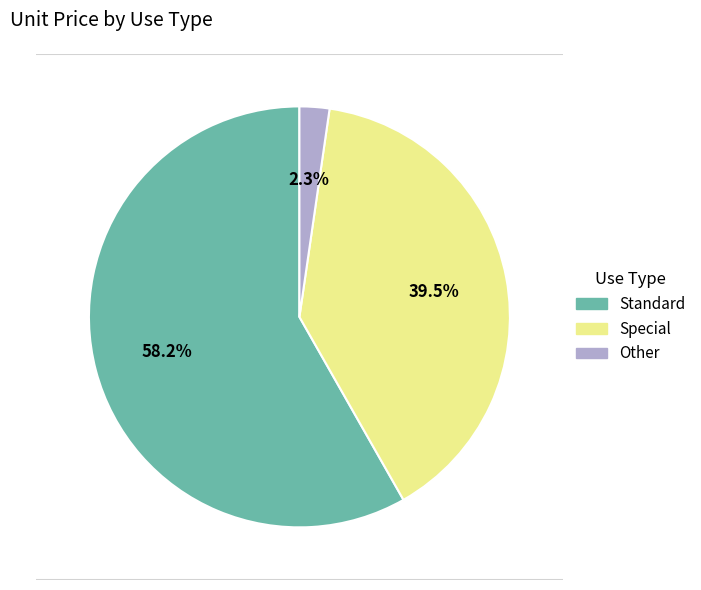

Does any single category account for the majority?

Yes